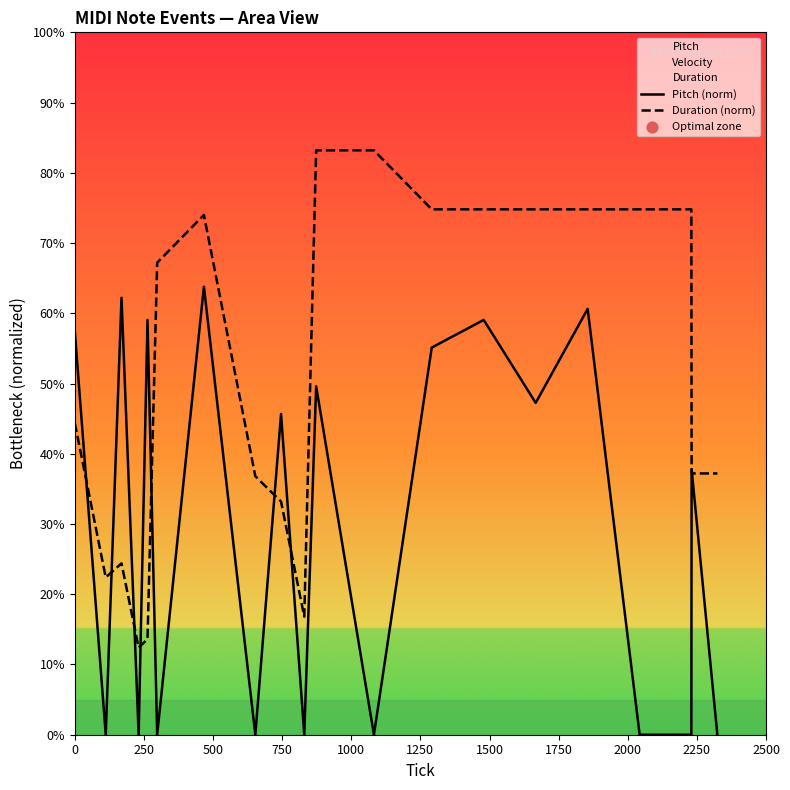

Which series contains the highest Y value?

Duration (norm)